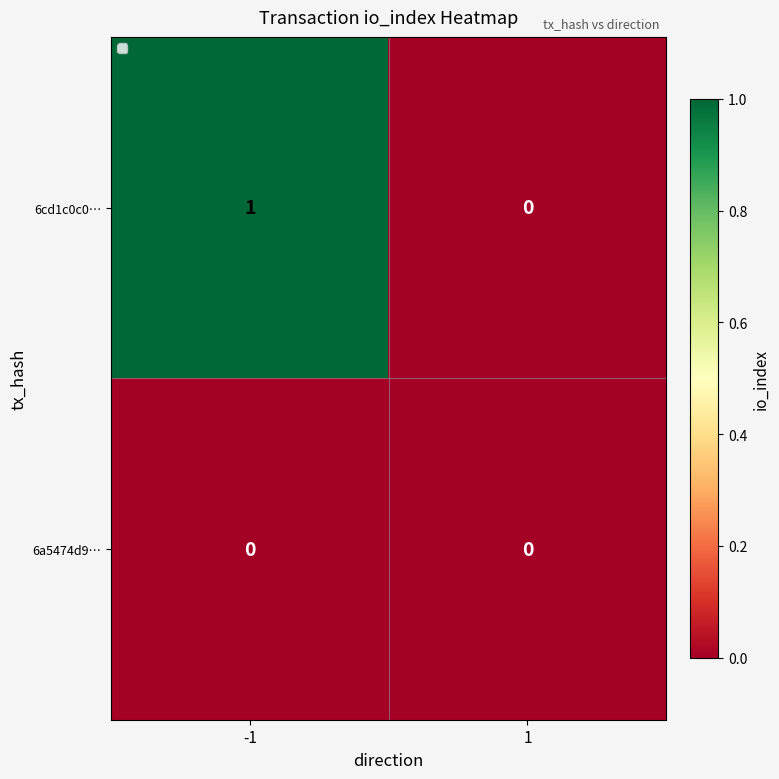

Rank the series by their average value, from highest to lowest.

6cd1c0c0…, 6a5474d9…